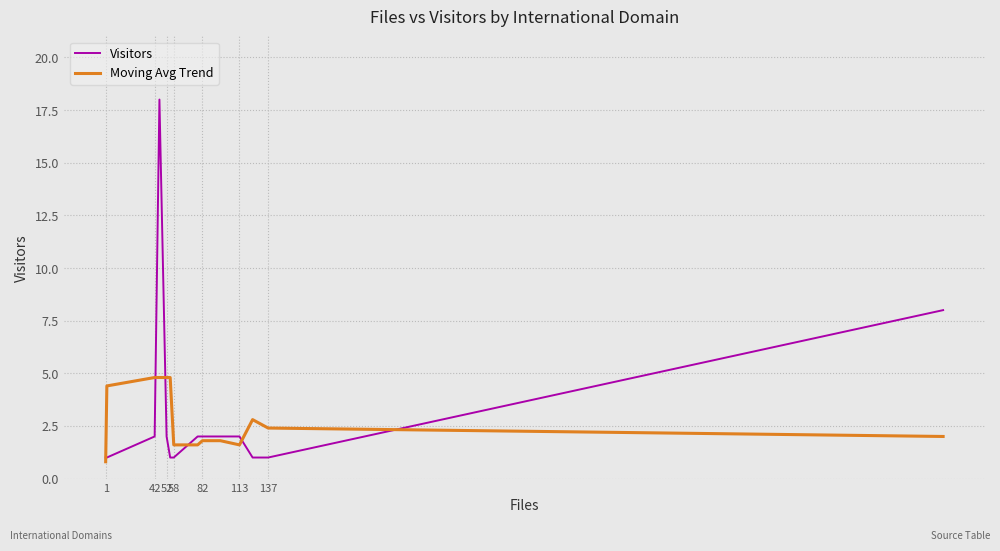

Rank the series by their maximum value, from highest to lowest.

Visitors, Moving Avg Trend